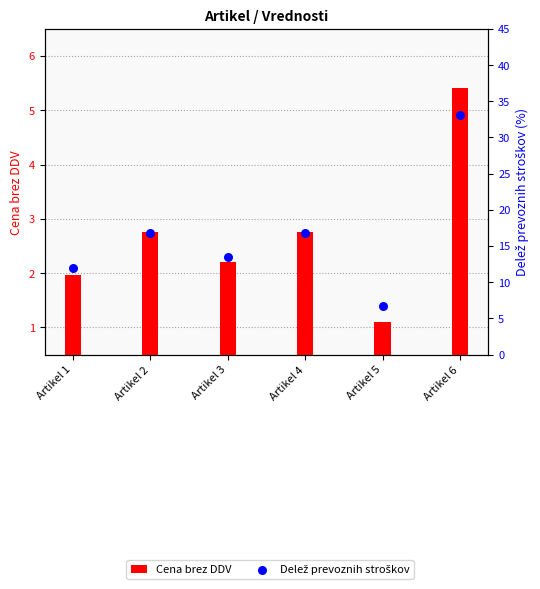

What is the total value across all series at Artikel 3?

15.7